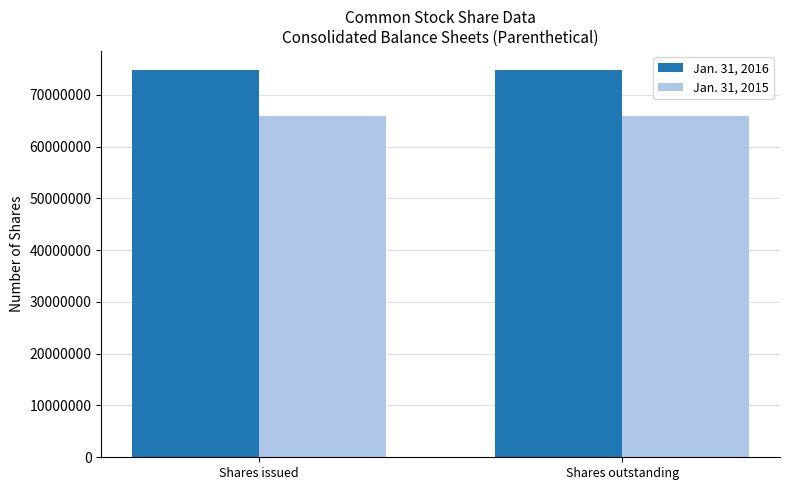

What is the value of the Jan. 31, 2016 bar at the 1st from the left?

74722100